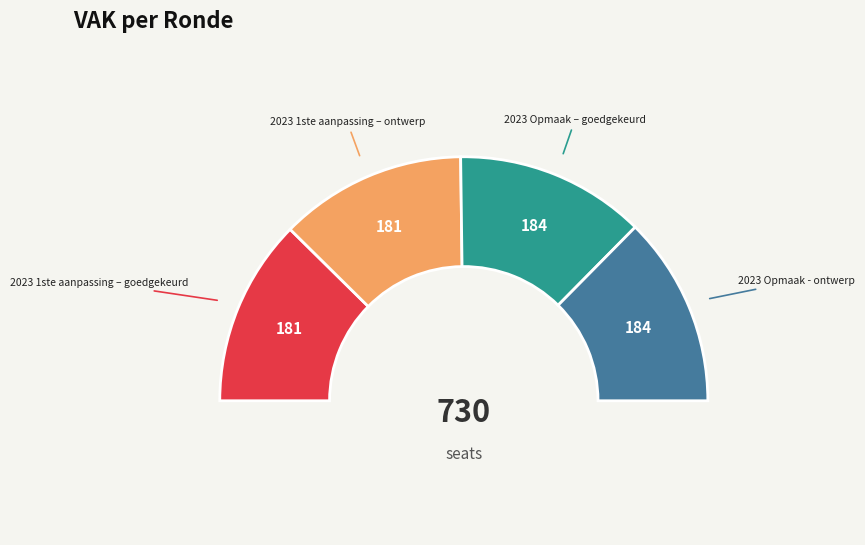

Rank the categories by value from highest to lowest.

2023 Opmaak – goedgekeurd, 2023 Opmaak - ontwerp, 2023 1ste aanpassing – goedgekeurd, 2023 1ste aanpassing – ontwerp